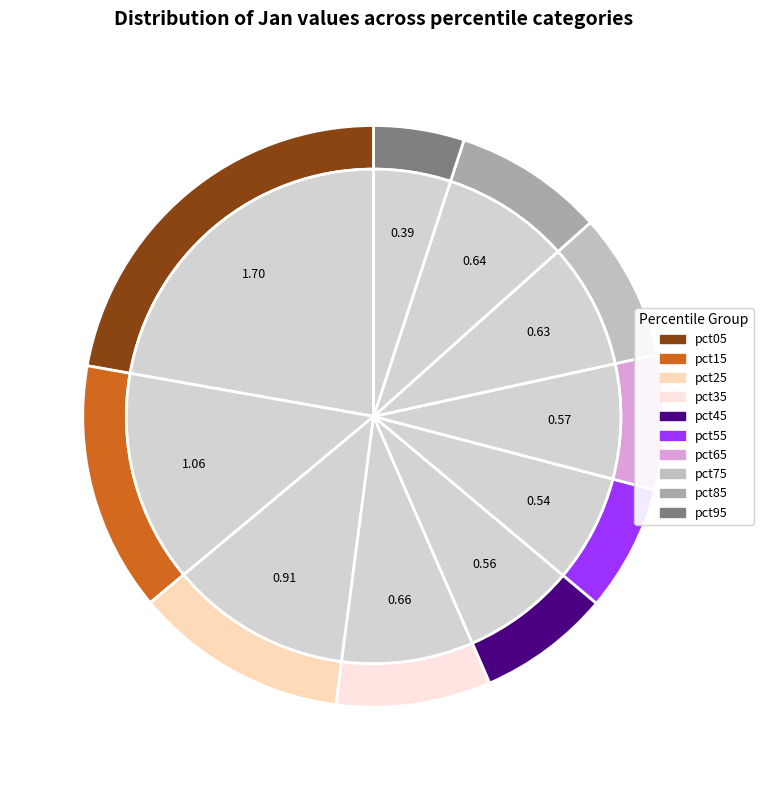

Is it true that pct25 is 1% of the pie?

False